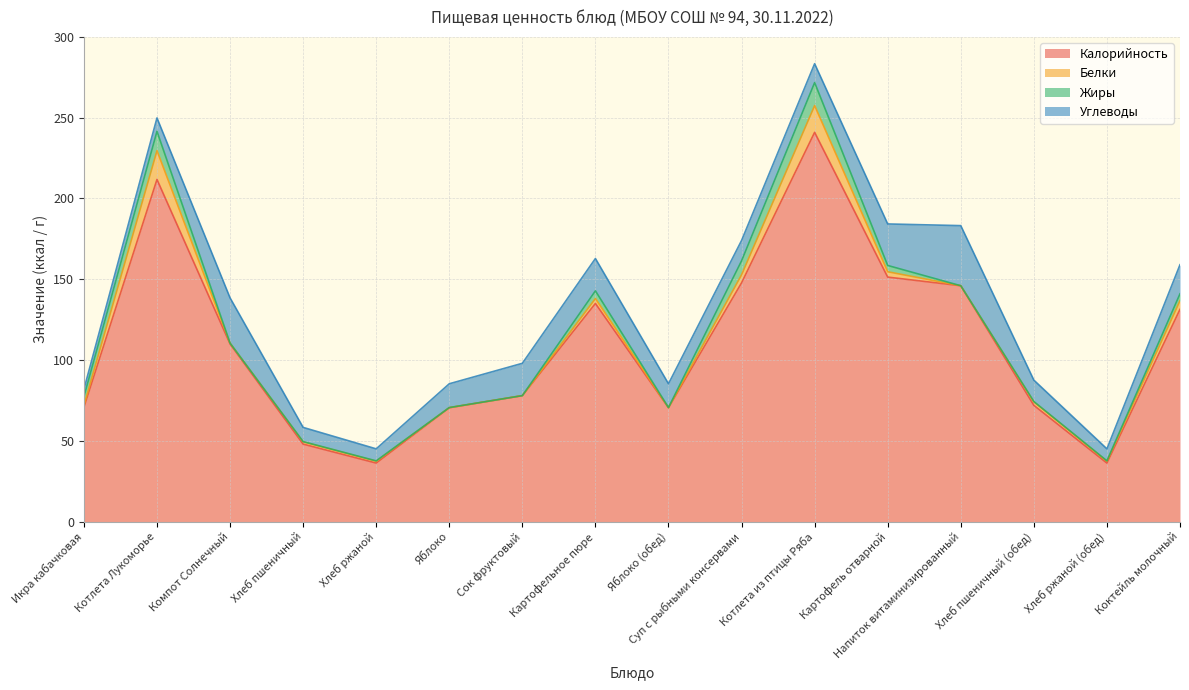

Is the value of Белки at Хлеб ржаной greater than the value of Углеводы at Котлета Лукоморье?

No